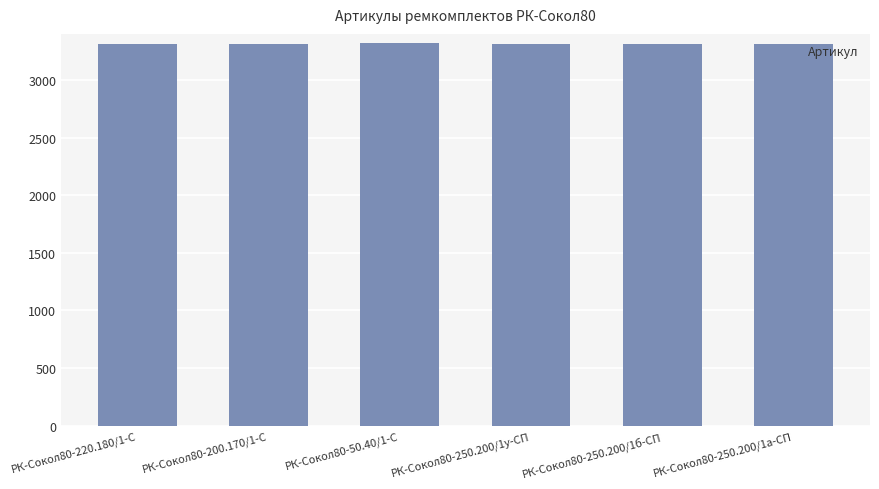

What is the maximum value shown in the chart?

3317